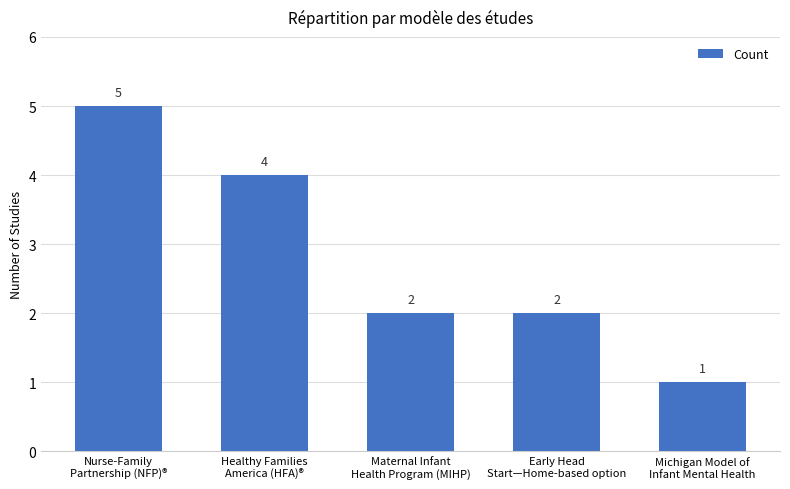

How many data points does each series have?

5